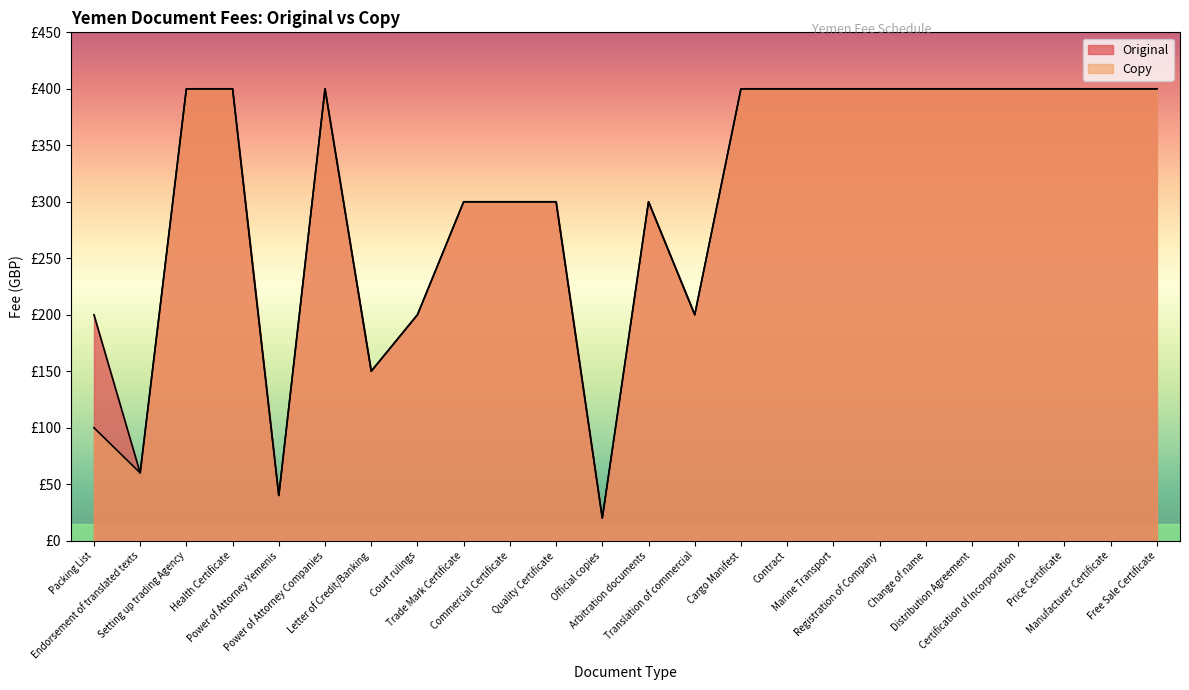

What is the label of the 13th point from the right?

Official copies